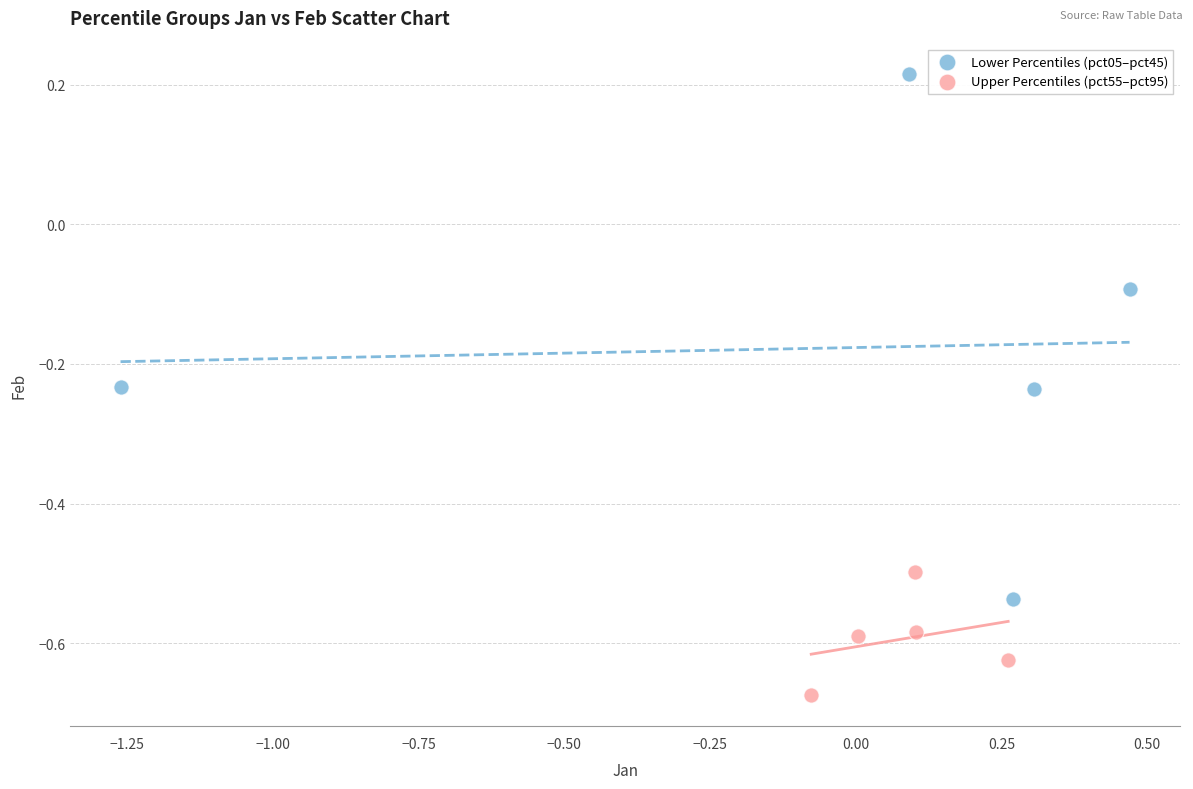

Which series reaches the maximum Y coordinate?

Lower Percentiles (pct05–pct45)